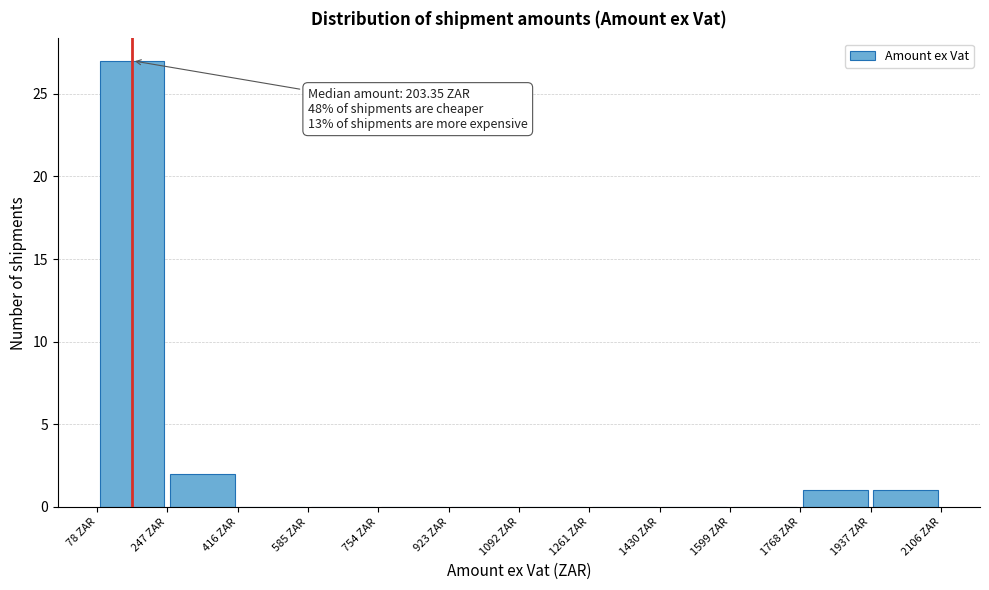

Which range on the x-axis has the tallest bar?

80 to 240